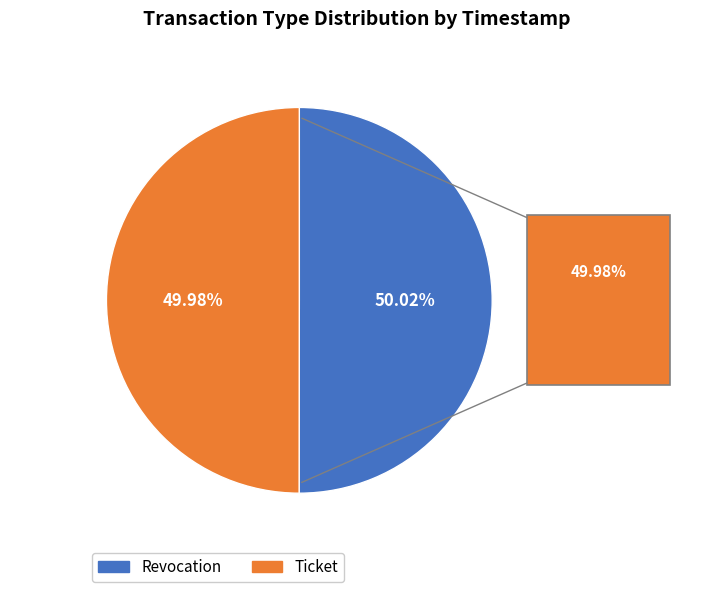

To the nearest percent, what is the average slice percentage?

50%